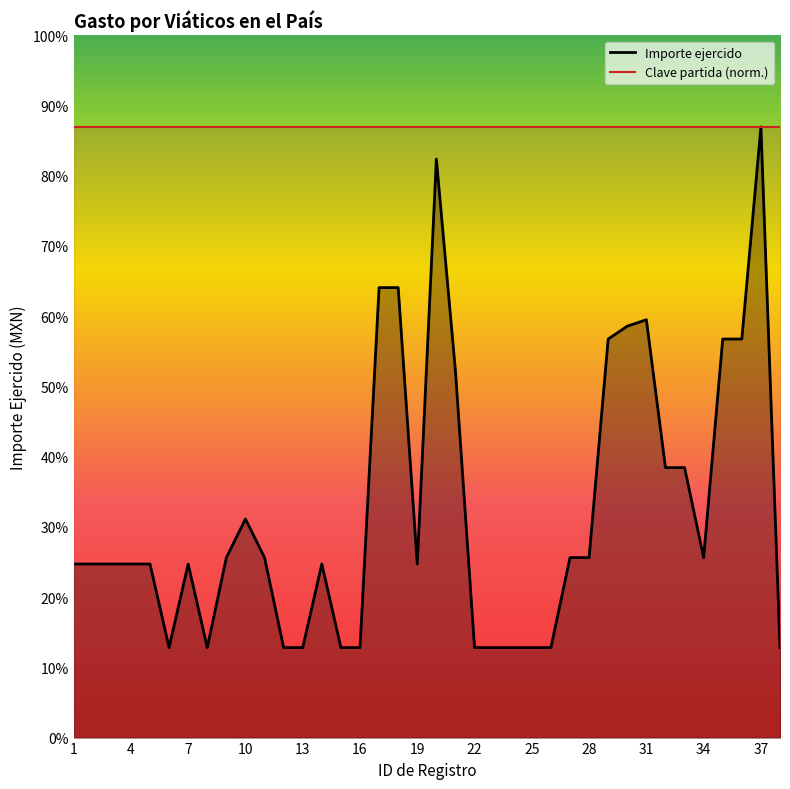

Where is the first local maximum?

7